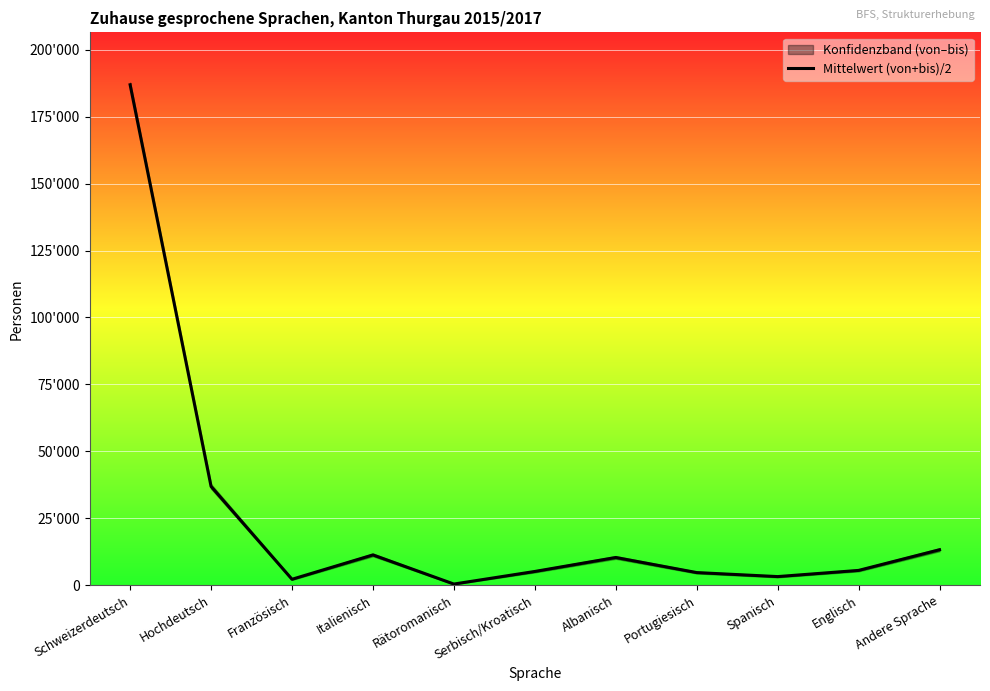

What is the minimum value shown in the chart?

457.0